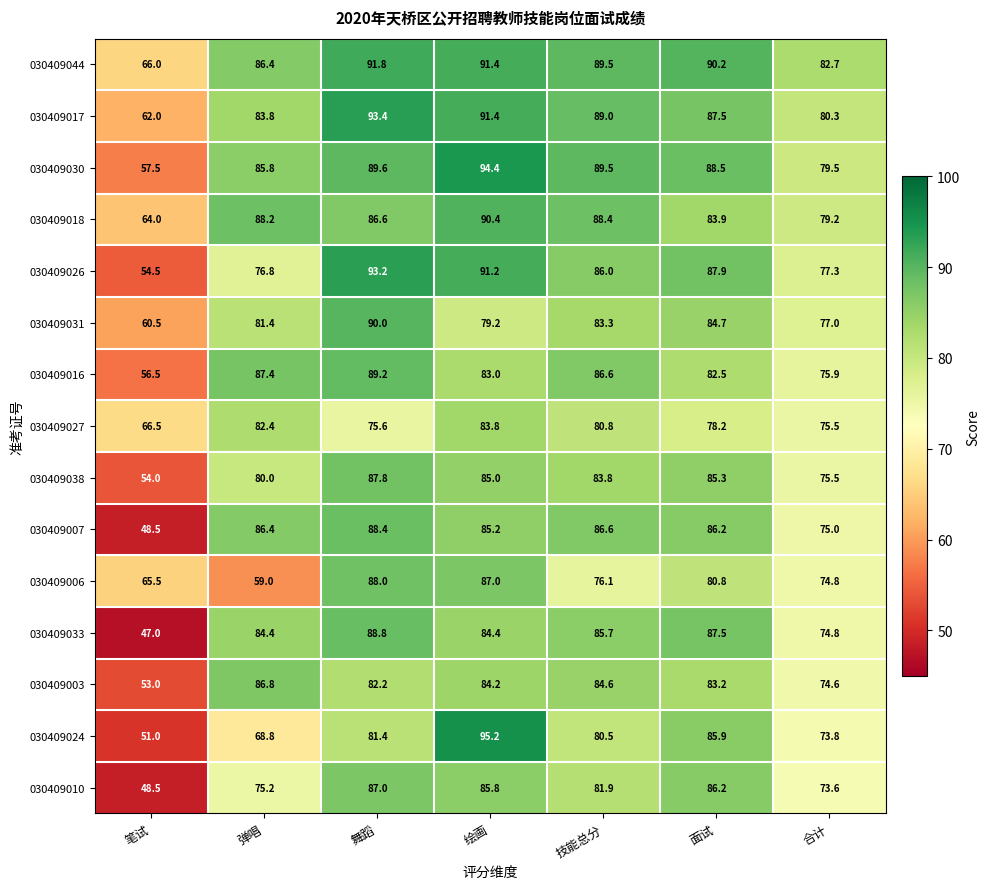

At which label does 030409027 first exceed 78?

弹唱